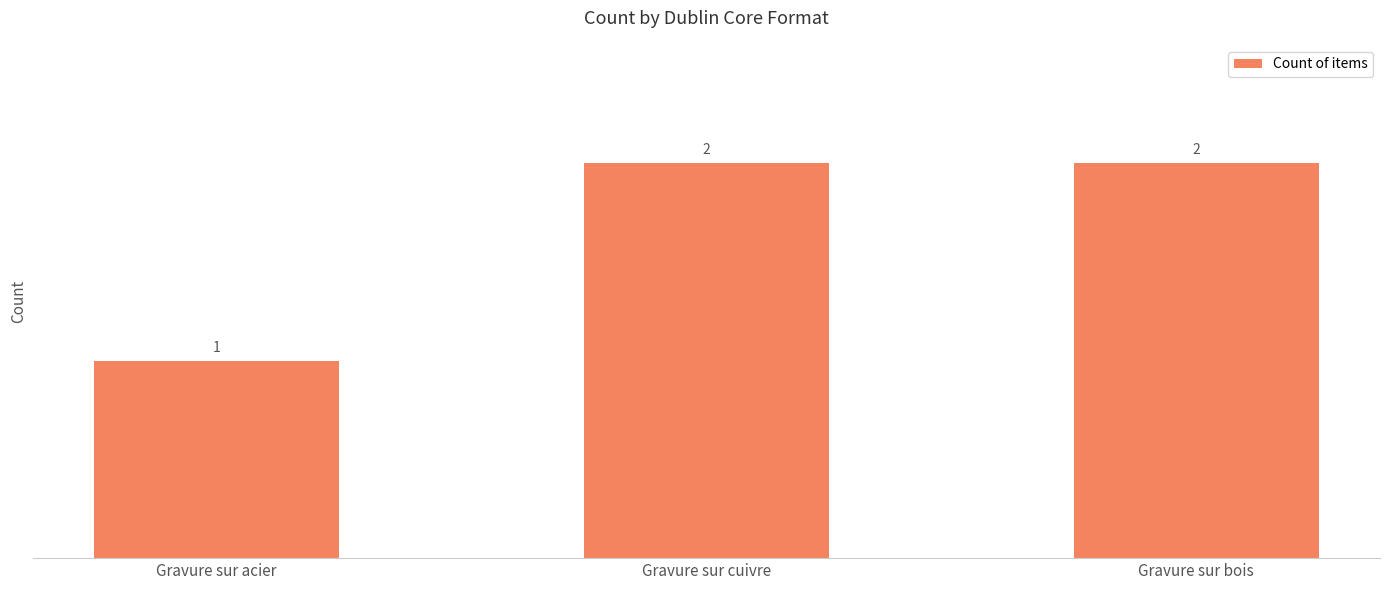

What is the change in value from Gravure sur acier to Gravure sur cuivre?

+1